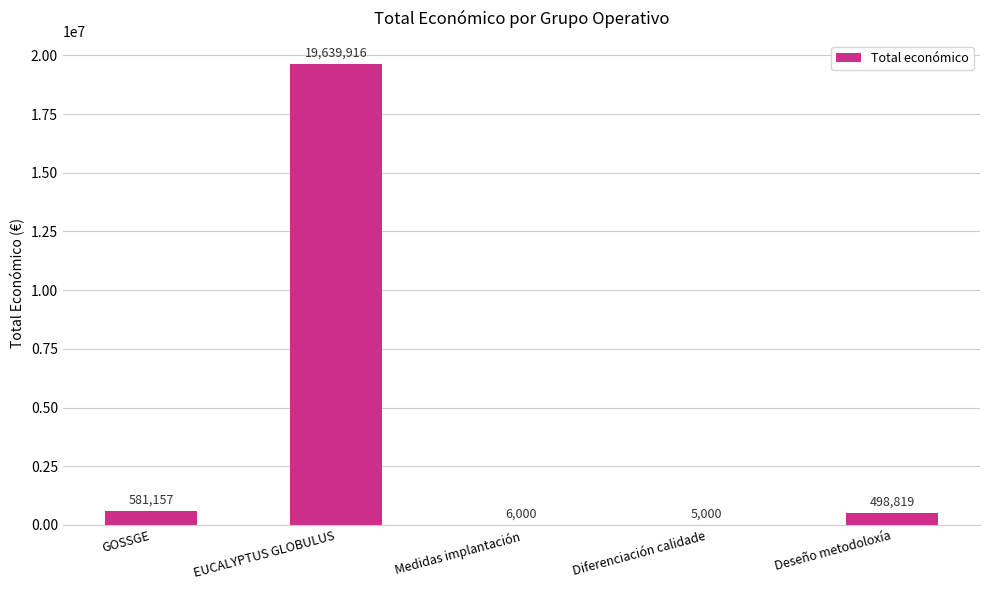

Does the chart contain stacked bars?

No